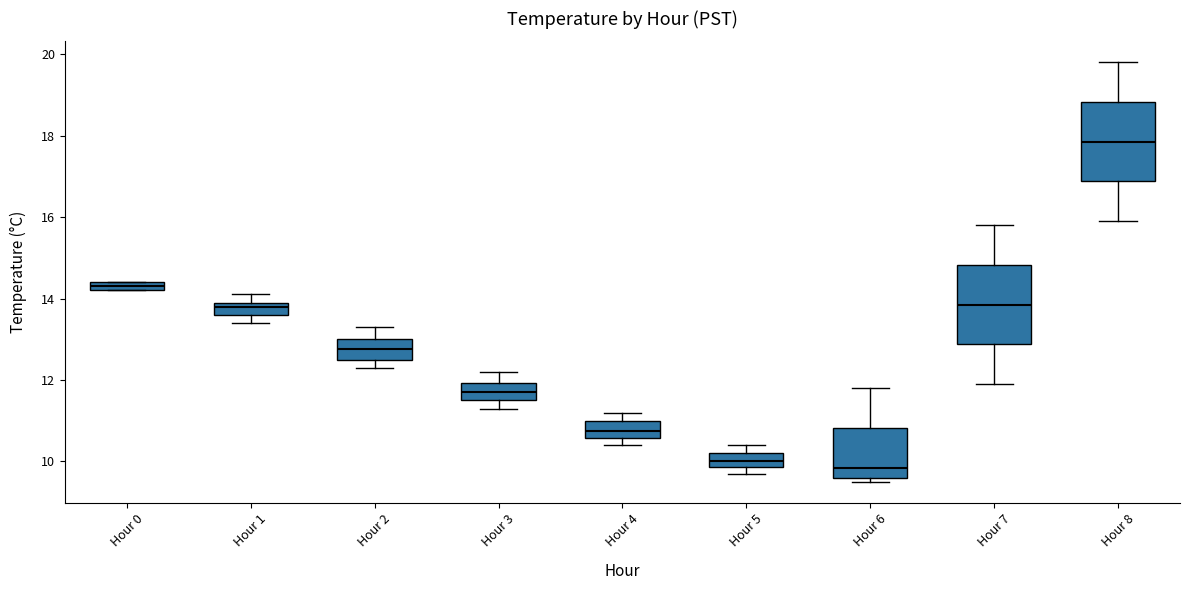

Where is the upper edge of the box for Hour 8 on the y-axis? The values are not printed on the chart, so give them approximately, as read against the axis.

18.8